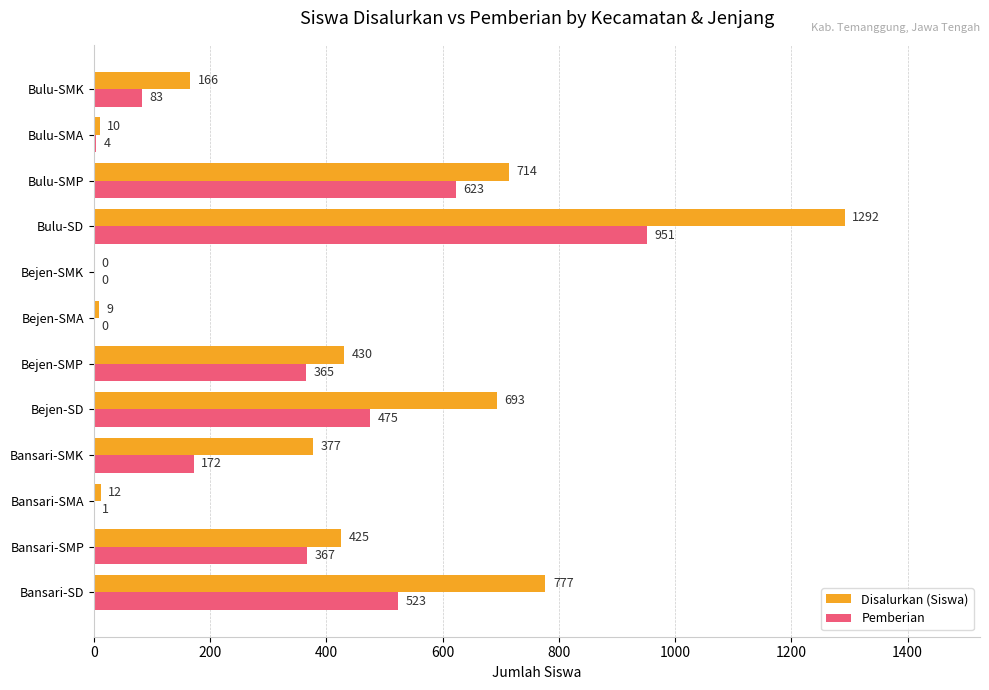

What is the maximum value shown in the chart?

1292